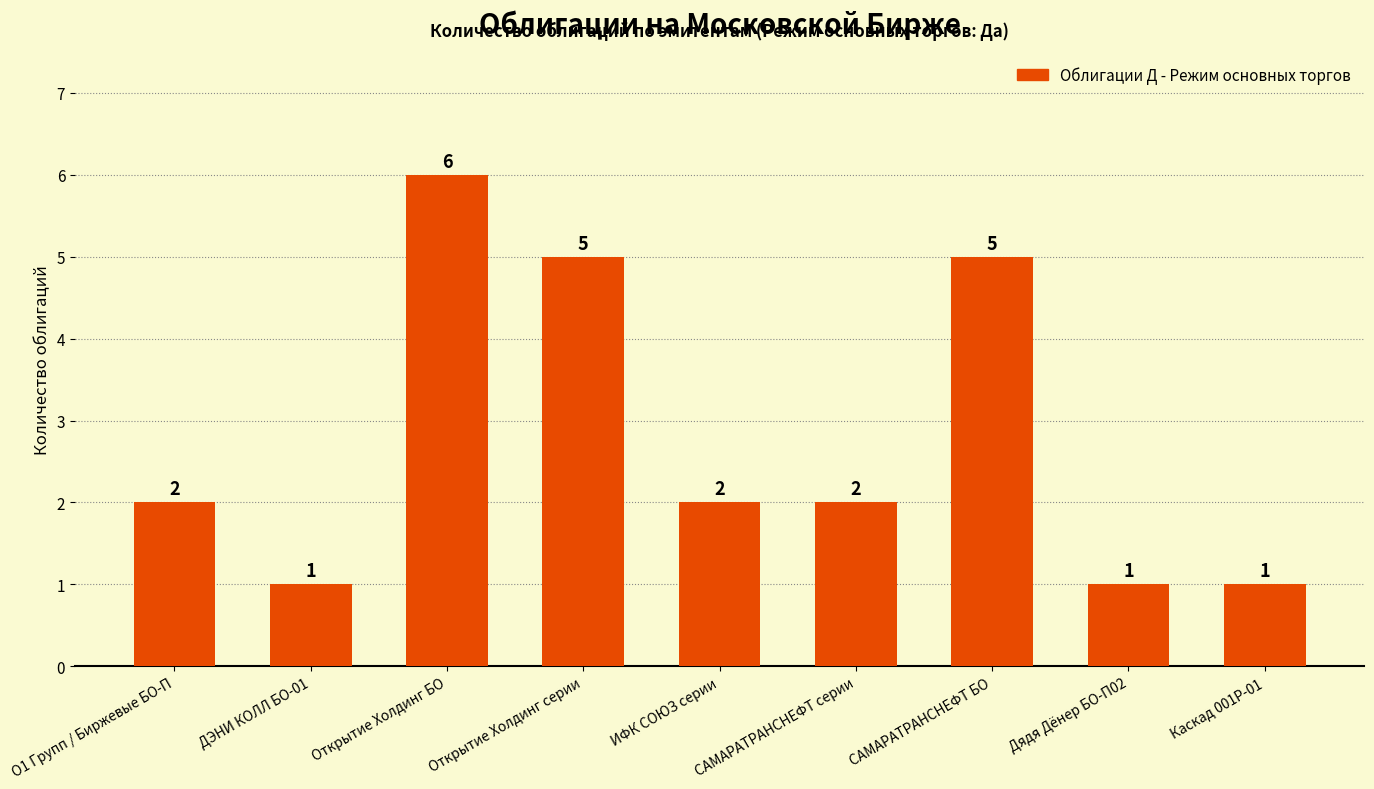

What is the sum of the values at Открытие Холдинг серии and САМАРАТРАНСНЕФТ БО?

10